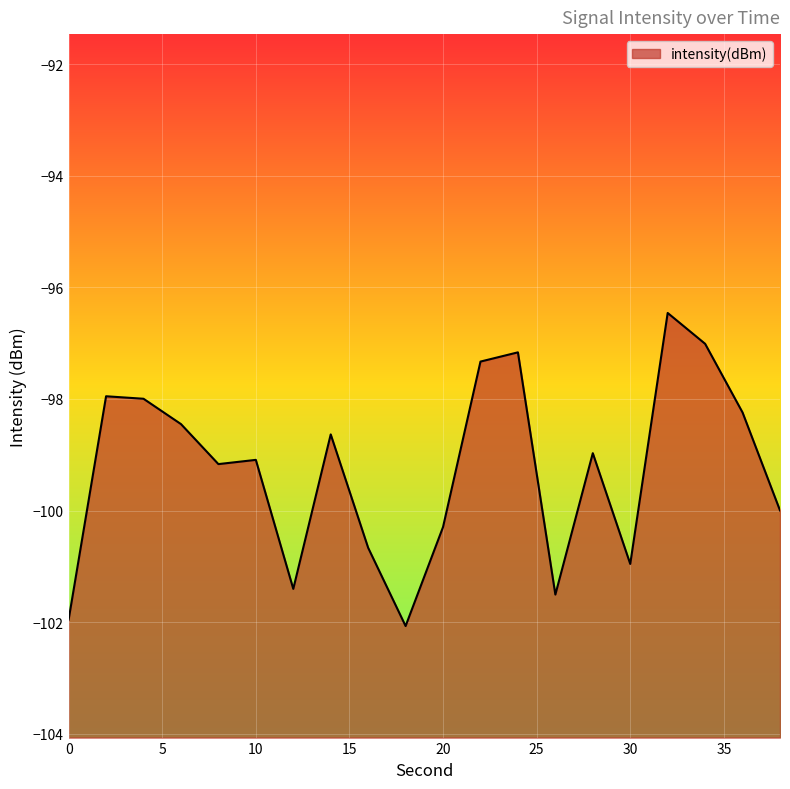

How many interior local valleys (lower than both neighbors) does the data have?

5